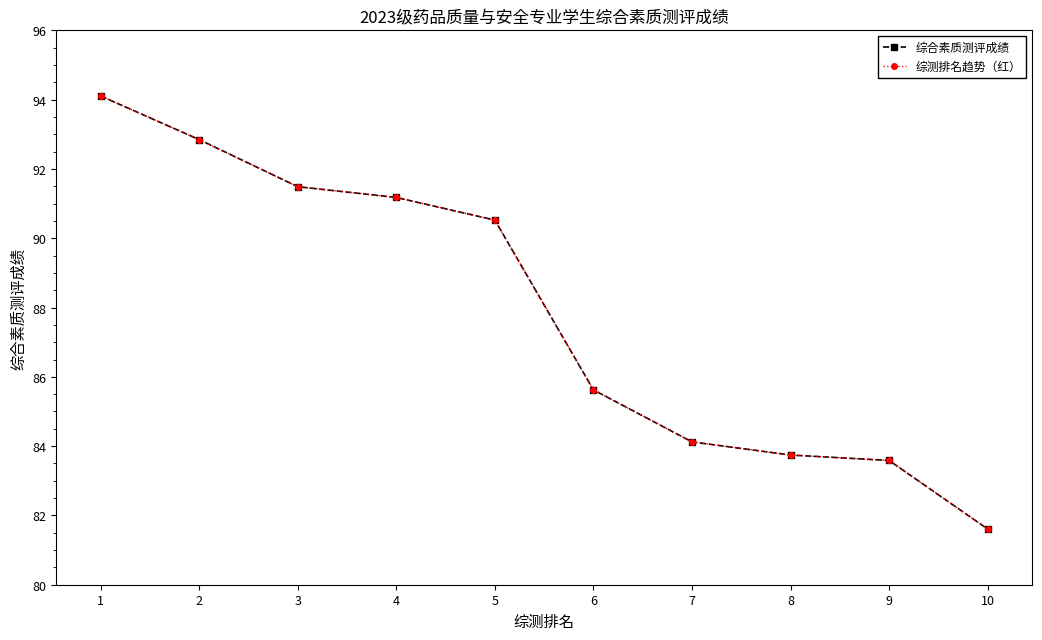

What is the difference between the second highest and second lowest values in the 综测排名趋势（红） series?

9.3